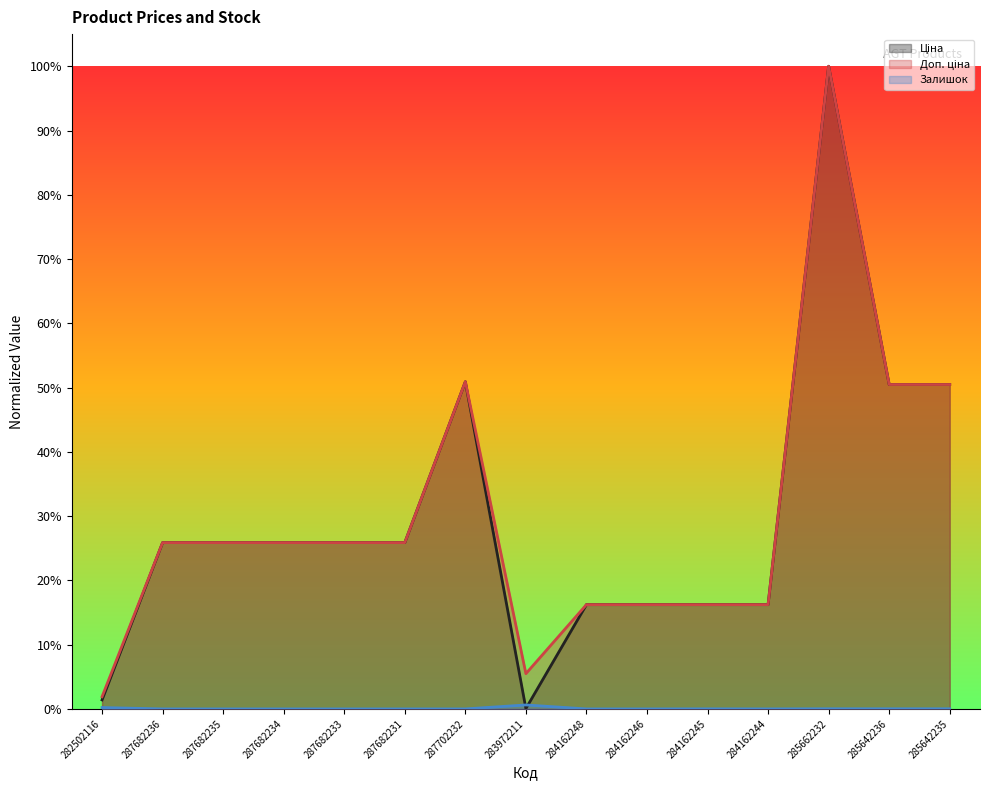

What is the sum of all Доп. ціна values?

4.5